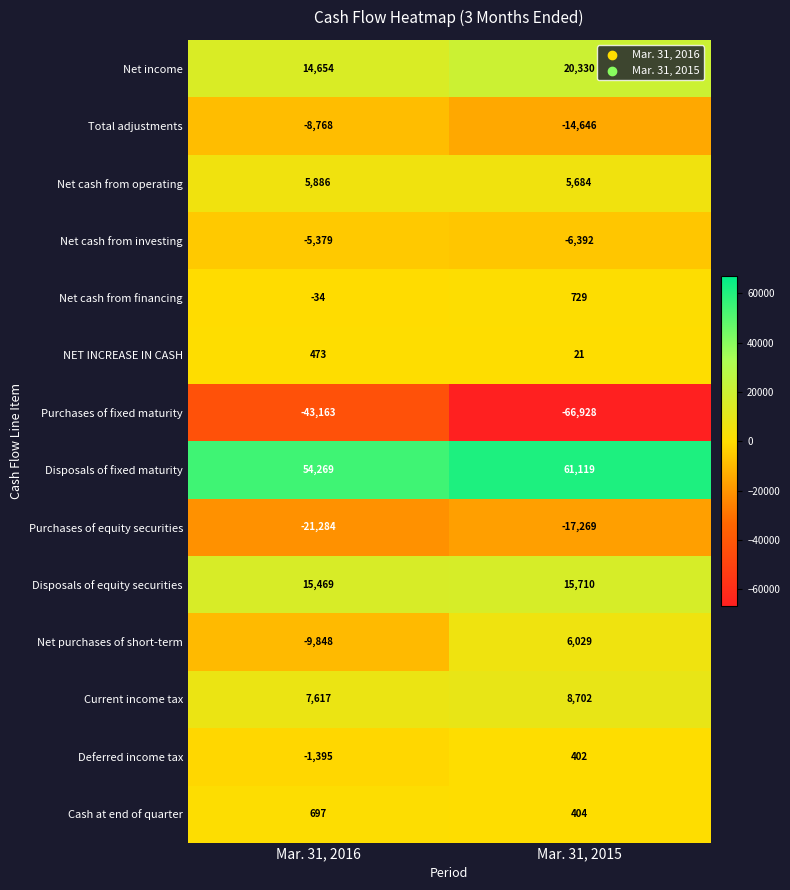

Which label corresponds to the largest value in the chart?

Mar. 31, 2015